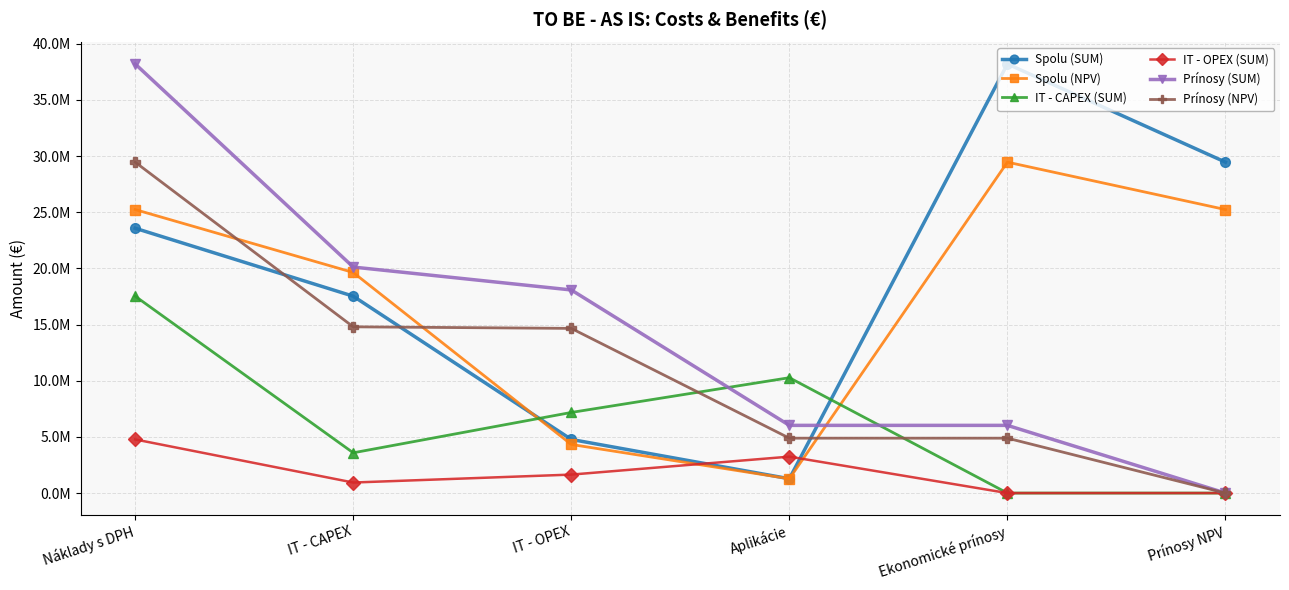

At how many categories does at least one series exceed 1216175?

6